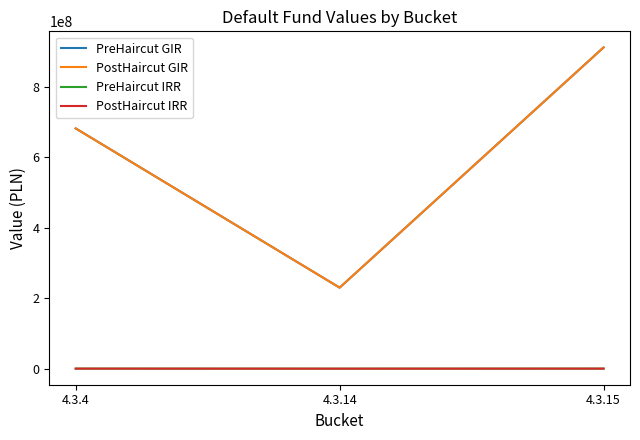

Reading right to left, transcribe all the data shown in this chart.

PreHaircut GIR: 911005834.1	229709130.5	681296703.6
PostHaircut GIR: 911005834.1	229709130.5	681296703.6
PreHaircut IRR: 140000.0	0.0	140000.0
PostHaircut IRR: 140000.0	0.0	140000.0